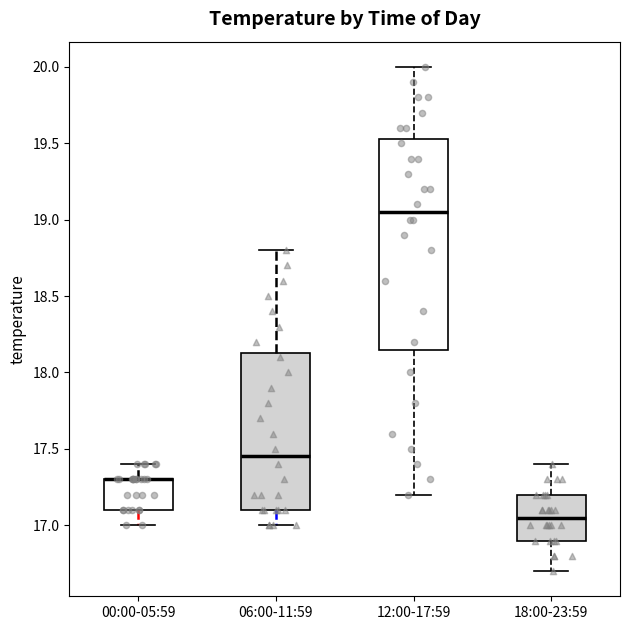

Reading left to right, read every box against the y-axis: the position of its median line, the range the box covers, and the ends of its whiskers. The values are not printed on the chart, so give them approximately, as read against the axis.

00:00-05:59: median 17.30 (drawn on the box's upper edge), box 17.10 to 17.30, whiskers 17.00 to 17.40
06:00-11:59: median 17.45, box 17.10 to 18.15, whiskers 17.00 to 18.80
12:00-17:59: median 19.05, box 18.15 to 19.55, whiskers 17.20 to 20.00
18:00-23:59: median 17.05, box 16.90 to 17.20, whiskers 16.70 to 17.40